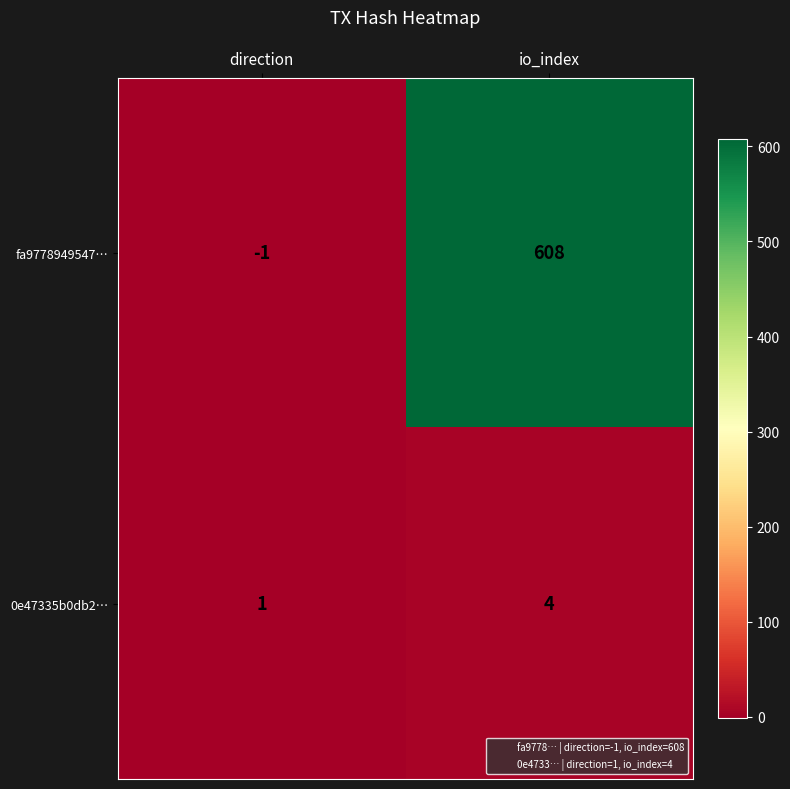

Rank the series by their average value, from highest to lowest.

fa9778949547…, 0e47335b0db2…